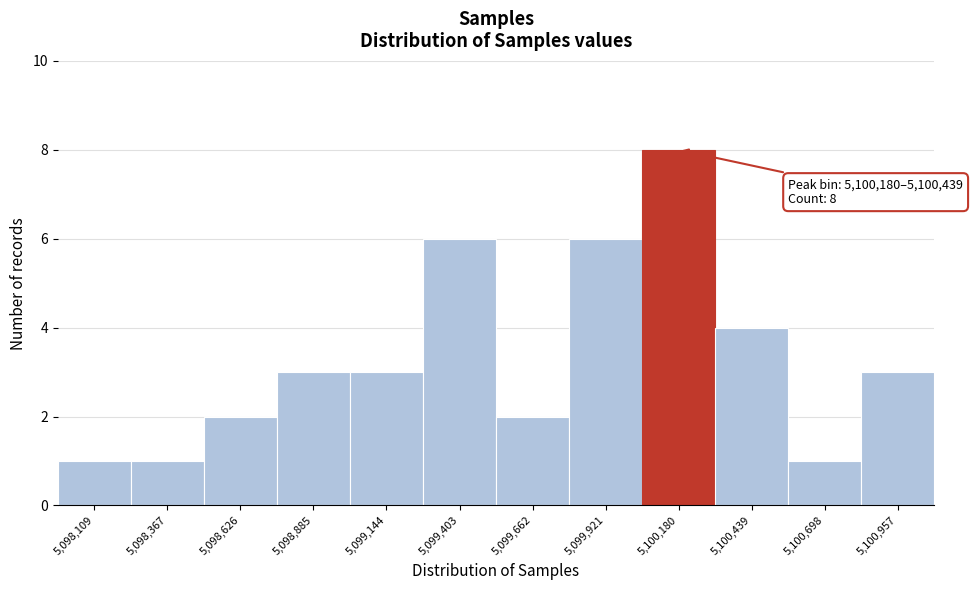

Reading left to right, transcribe all the data shown in this chart.

5,098,109=1	5,098,367=1	5,098,626=2	5,098,885=3	5,099,144=3	5,099,403=6	5,099,662=2	5,099,921=6	5,100,180=8	5,100,439=4	5,100,698=1	5,100,957=3